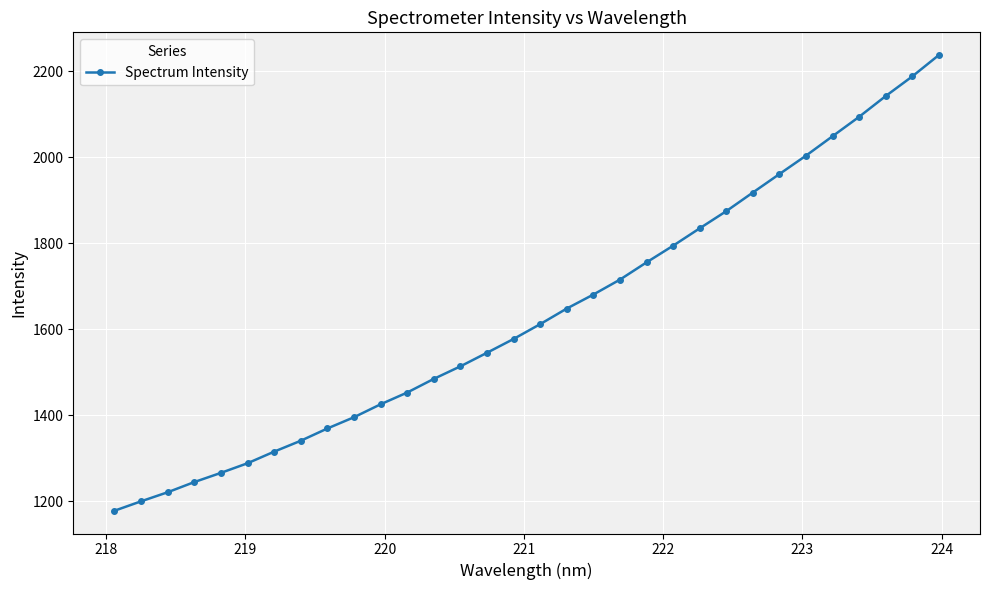

How many lines are shown in the chart?

1